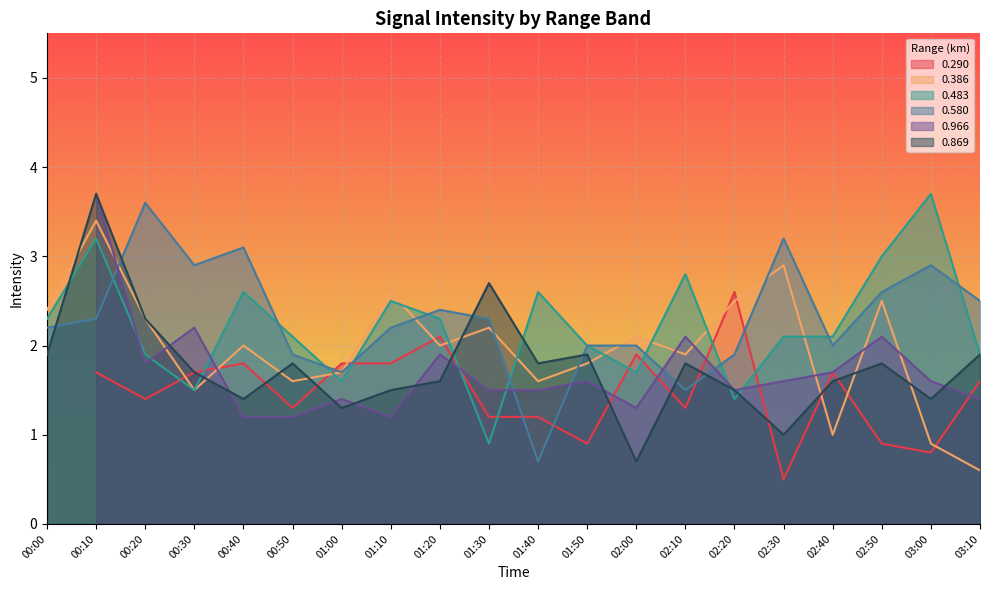

What is the average value of the 0.580 series?

2.3